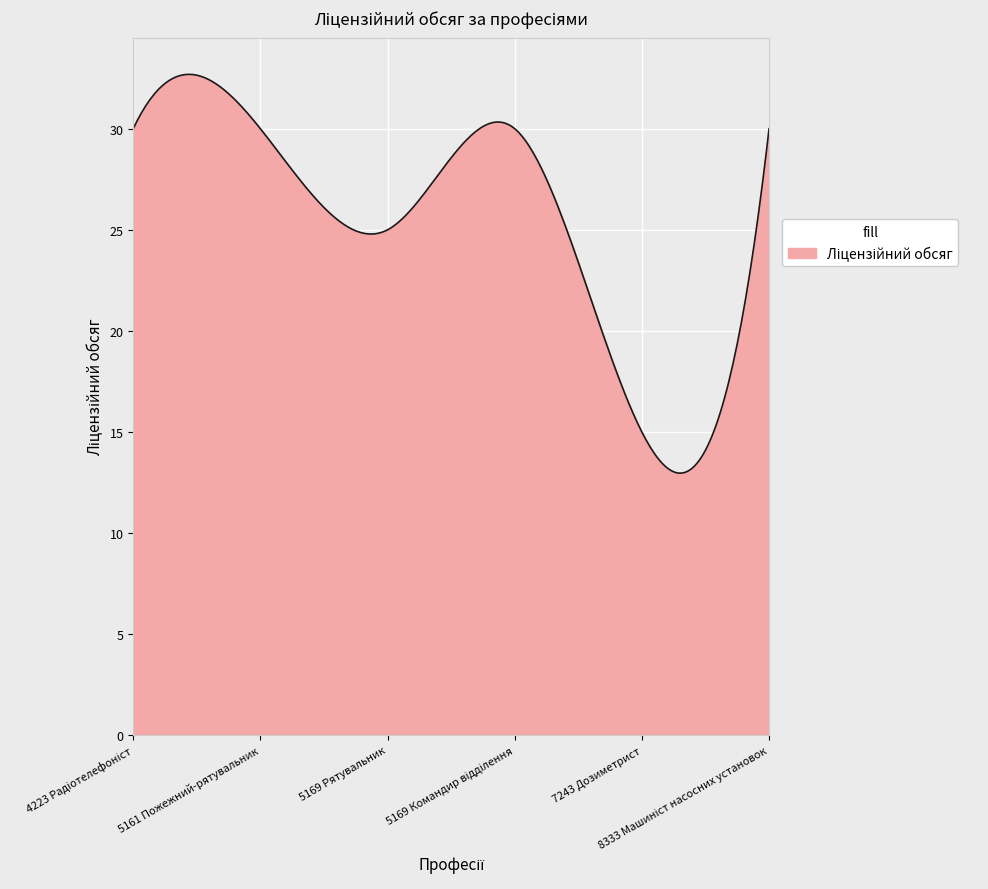

What is the minimum value shown in the chart?

13.0